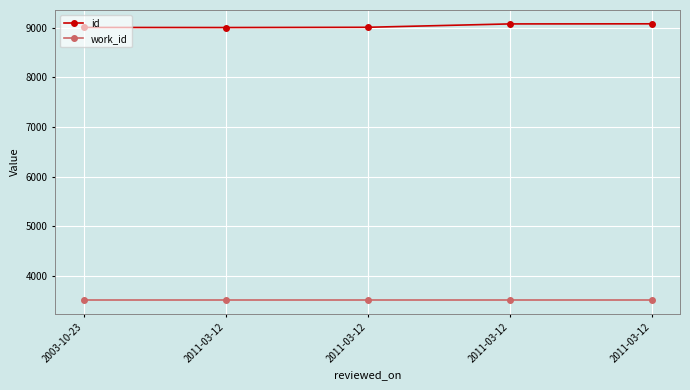

At which category does the chart reach its minimum across all series?

2003-10-23